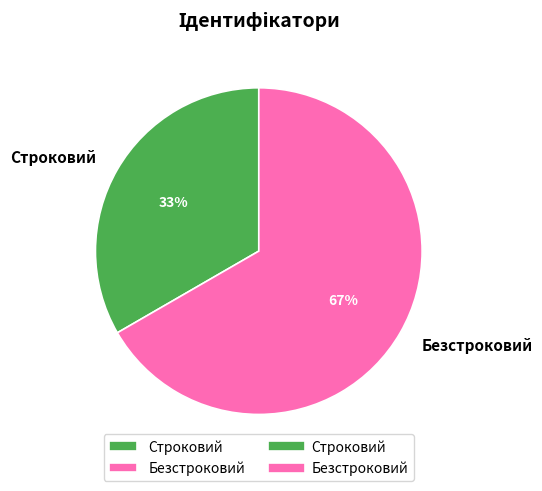

To the nearest percent, what percentage of the pie is Безстроковий?

67%